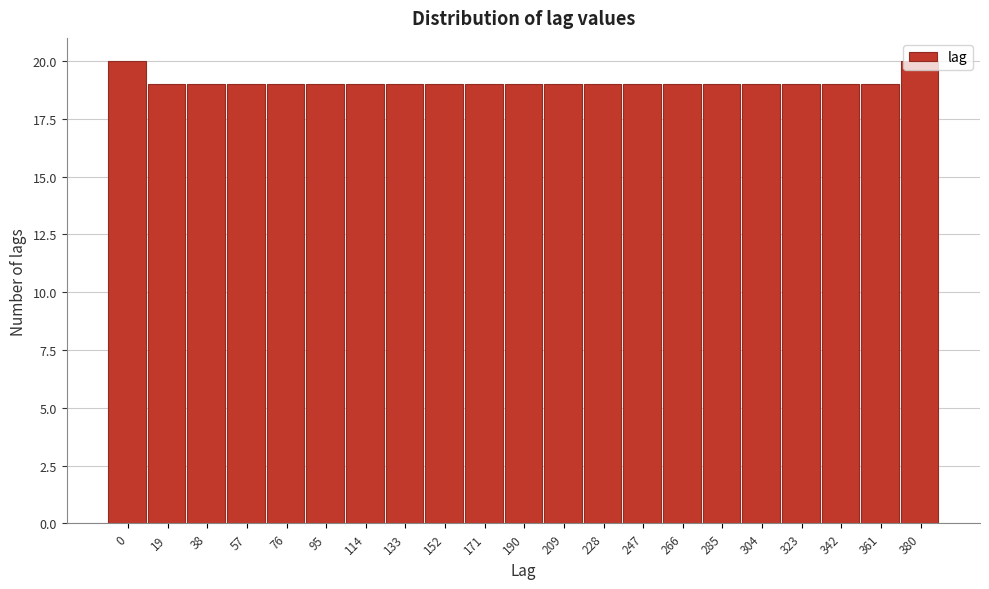

Is it true that the value at 342 is 5?

False